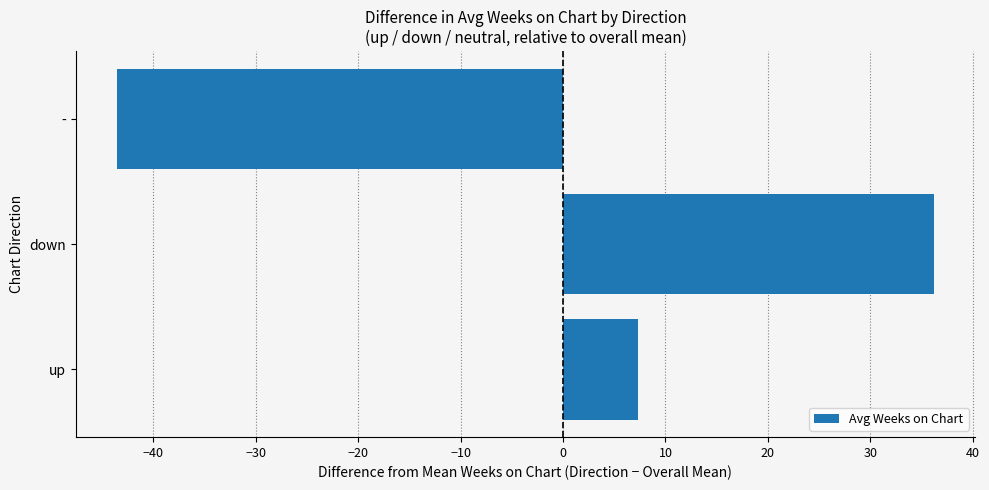

Reading bottom to top, list all the values displayed in this chart.

up=7.4	down=36.2	-=-43.6